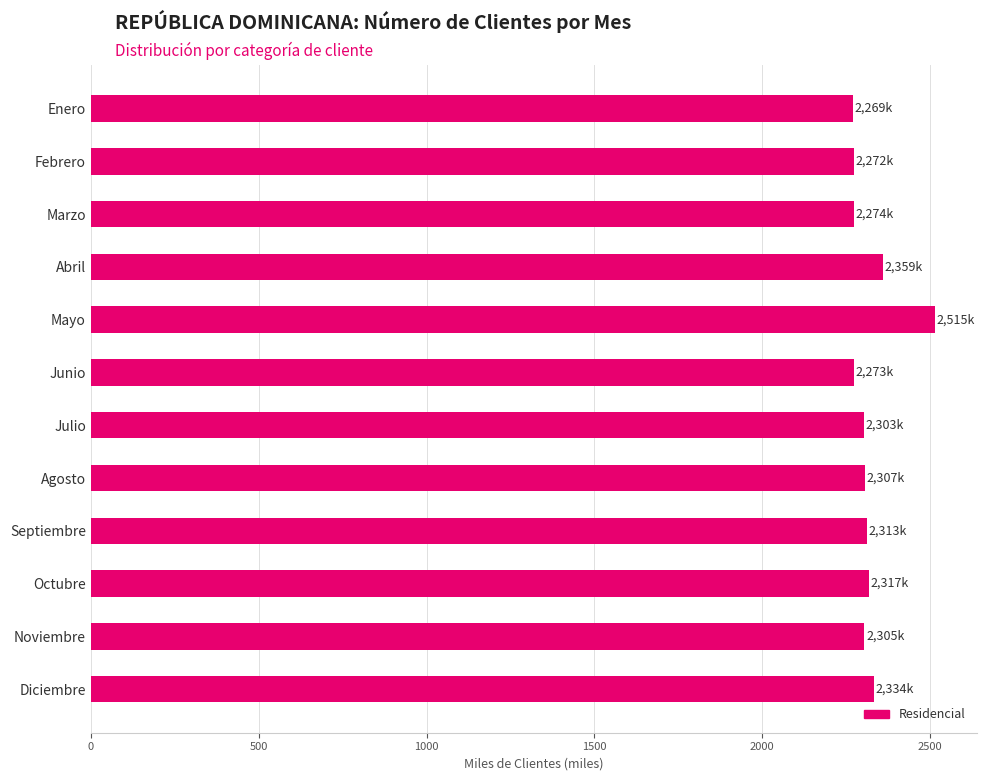

Between Noviembre and Mayo, which is larger?

Mayo